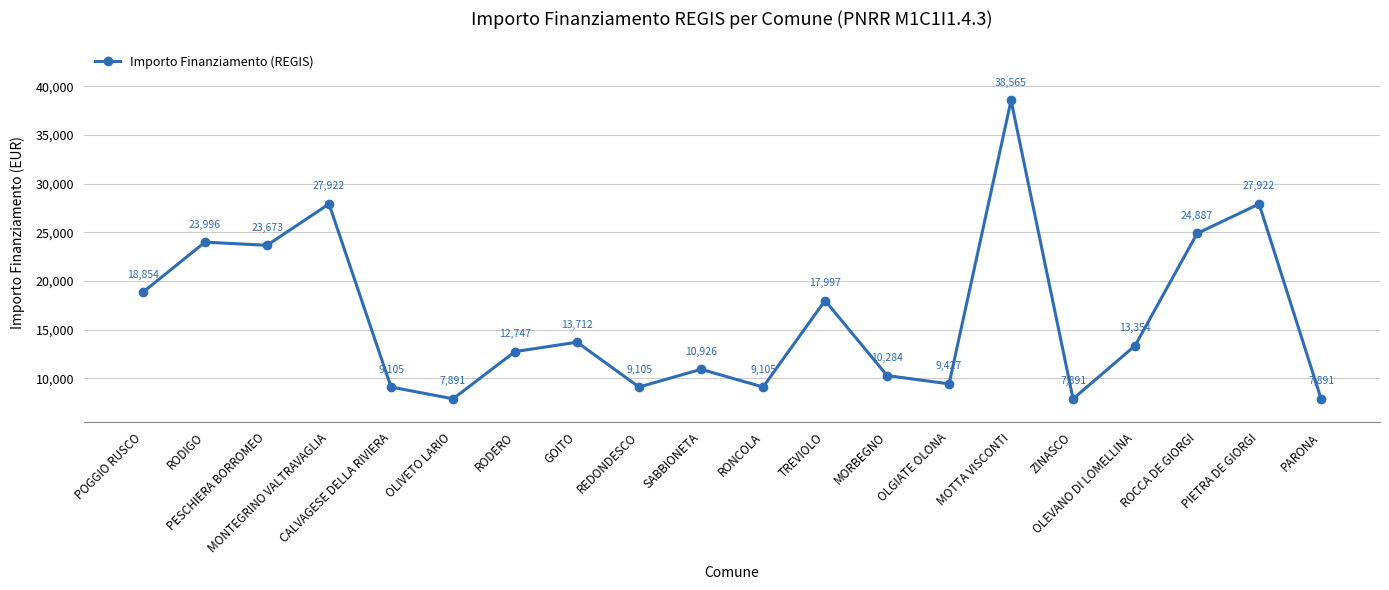

What is the difference between the maximum and second lowest values?

30674